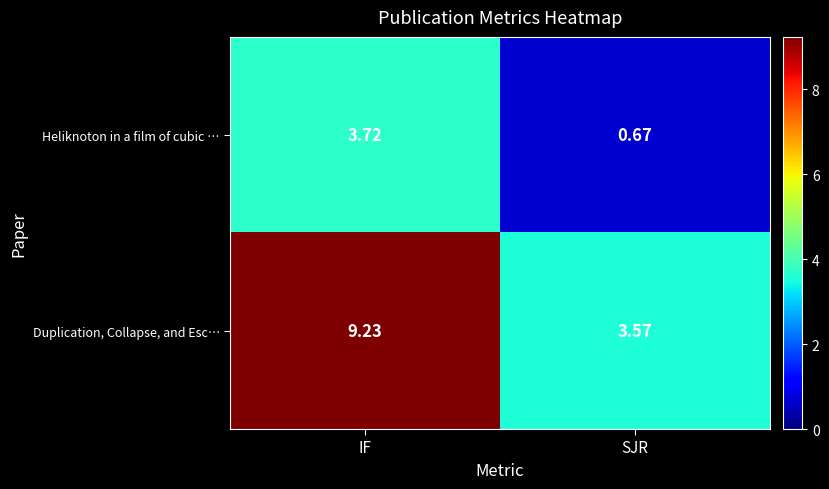

Rank the series by their maximum value, from highest to lowest.

Duplication, Collapse, and Esc…, Heliknoton in a film of cubic …